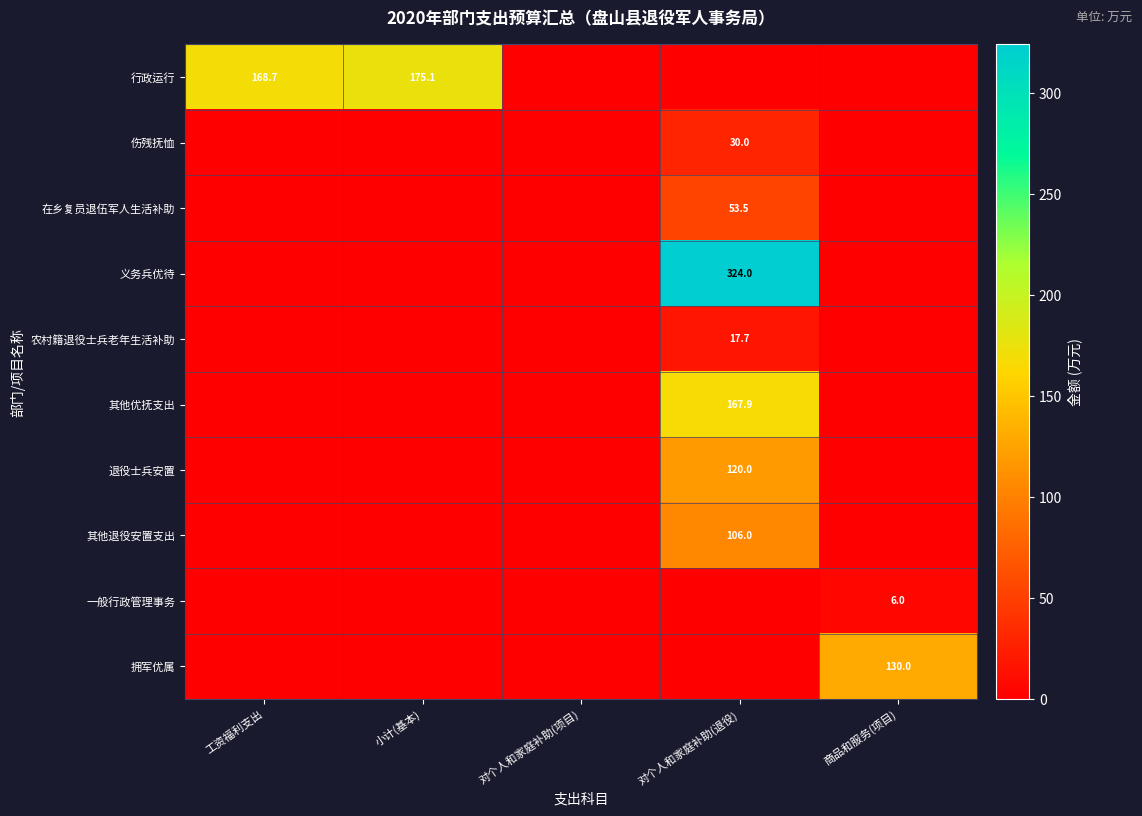

Rank the categories by 其他优抚支出 value from highest to lowest.

对个人和家庭补助(退役), 工资福利支出, 小计(基本), 对个人和家庭补助(项目), 商品和服务(项目)